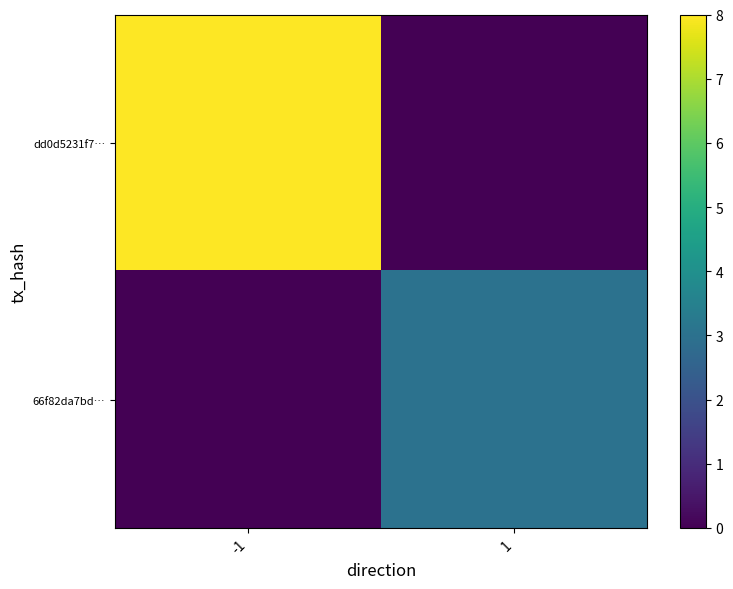

Which series has the largest total across all categories?

dd0d5231f7…